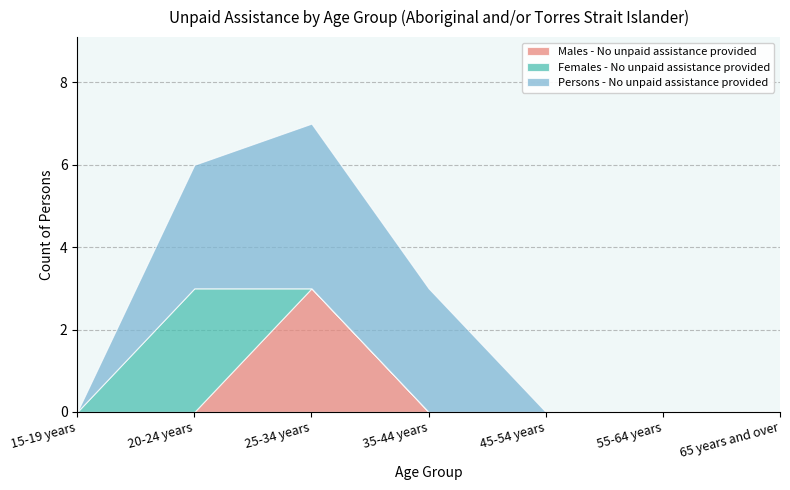

Is it true that Persons - No unpaid assistance provided equals 3 at 55-64 years?

False